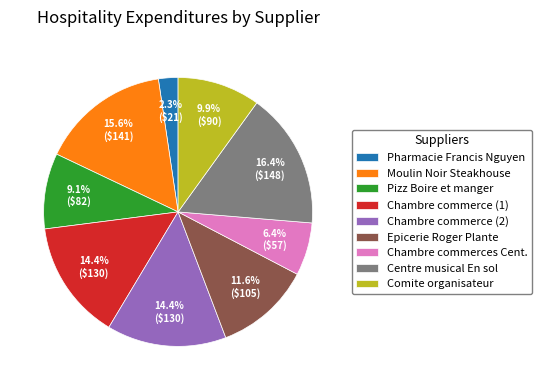

What is the total percentage of Comite organisateur and Chambre commerce (2)?

24.3%